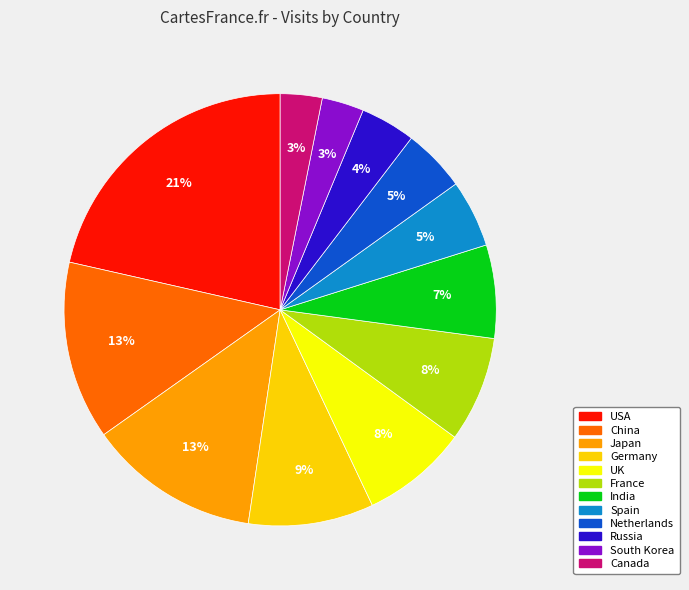

To the nearest percent, what percentage of the pie is India?

7%